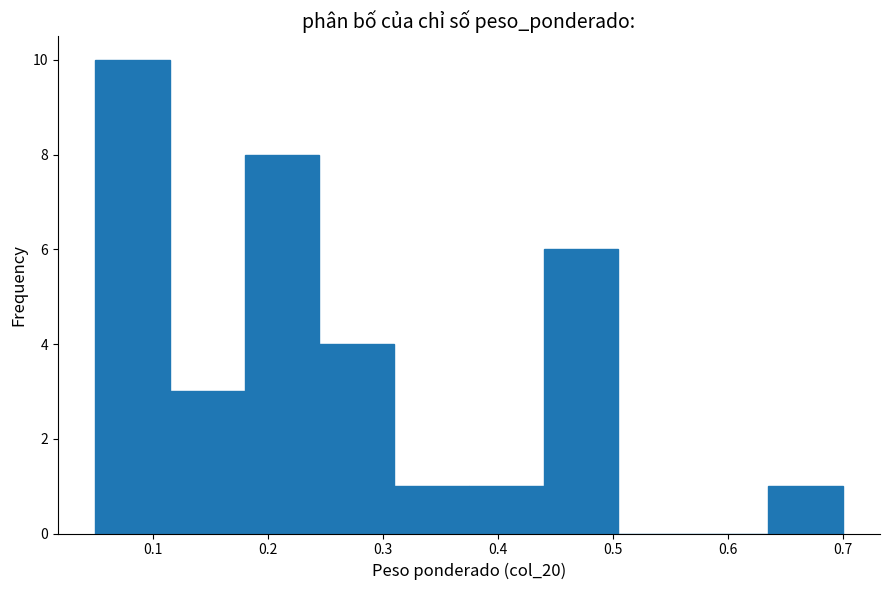

Reading left to right, list every bar in this chart as the range it spans on the x-axis followed by its height. Neither the bar edges nor the heights are printed on the chart, so give them approximately, as read against the axes.

0.050 to 0.115: 10
0.115 to 0.180: 3
0.180 to 0.245: 8
0.245 to 0.310: 4
0.310 to 0.375: 1
0.375 to 0.440: 1
0.440 to 0.505: 6
0.505 to 0.570: 0
0.570 to 0.635: 0
0.635 to 0.700: 1